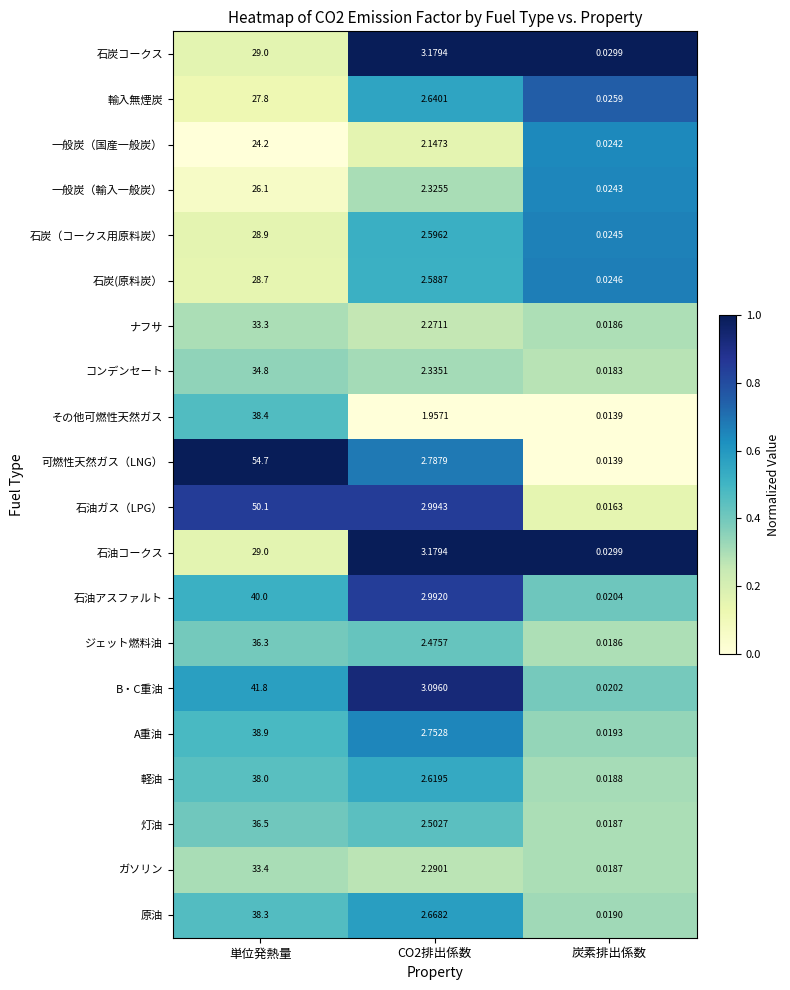

At how many categories does at least one series exceed 0?

3